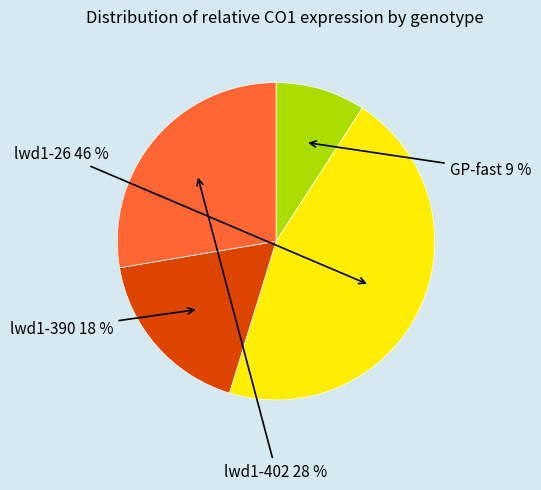

How many segments does this pie chart have?

4